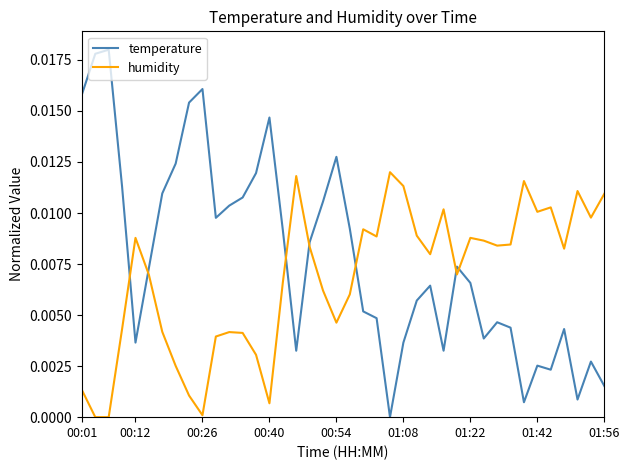

Which series has the largest total across all categories?

temperature